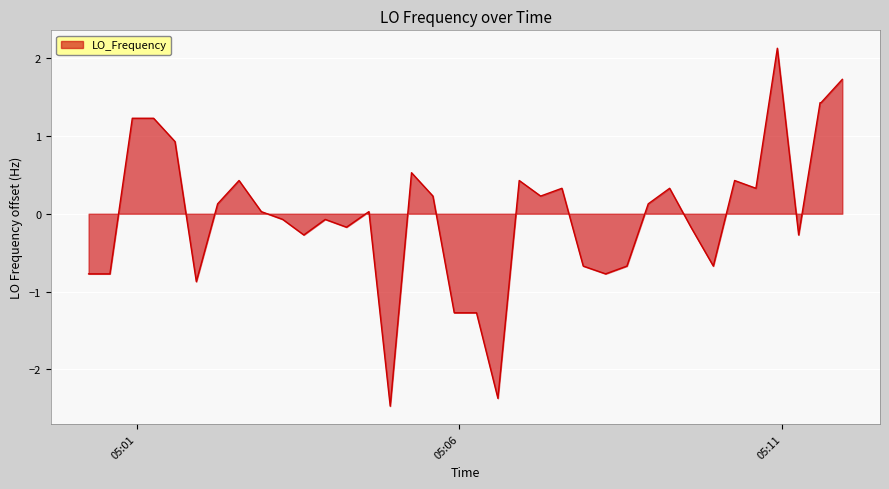

What is the maximum value shown in the chart?

2.1